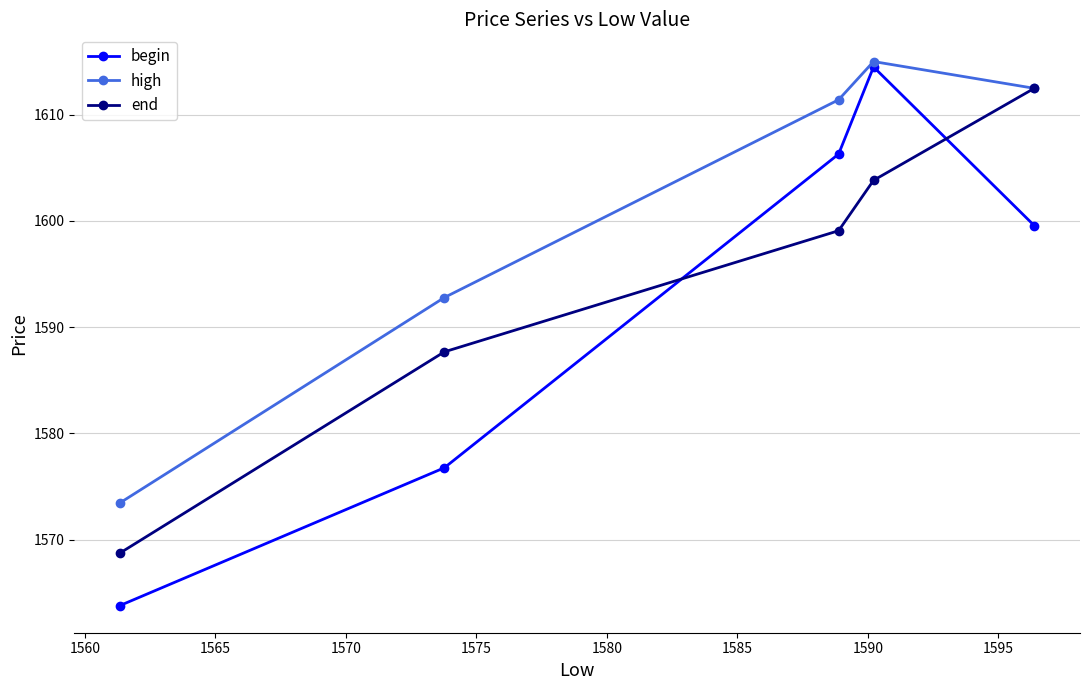

At how many categories does at least one series exceed 1565?

5